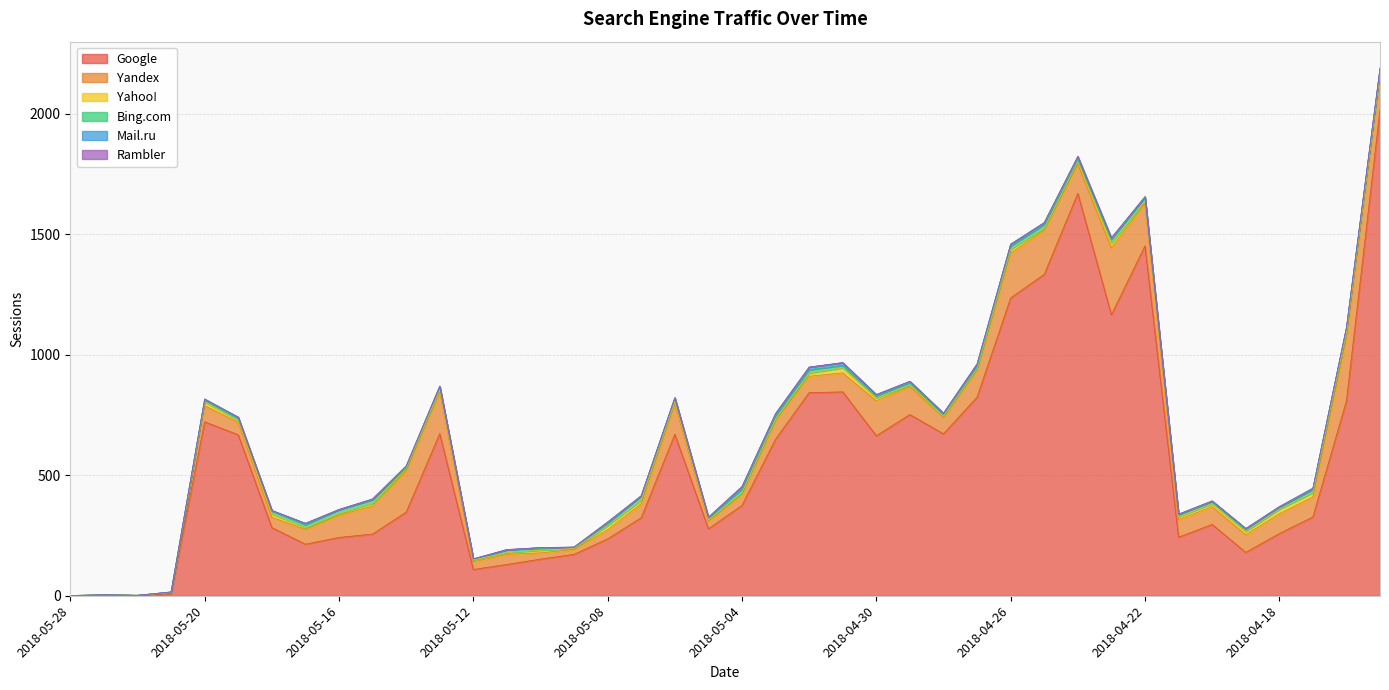

At 2018-05-12, list the series in order from largest to smallest.

Google, Yandex, Yahoo!, Bing.com, Mail.ru, Rambler